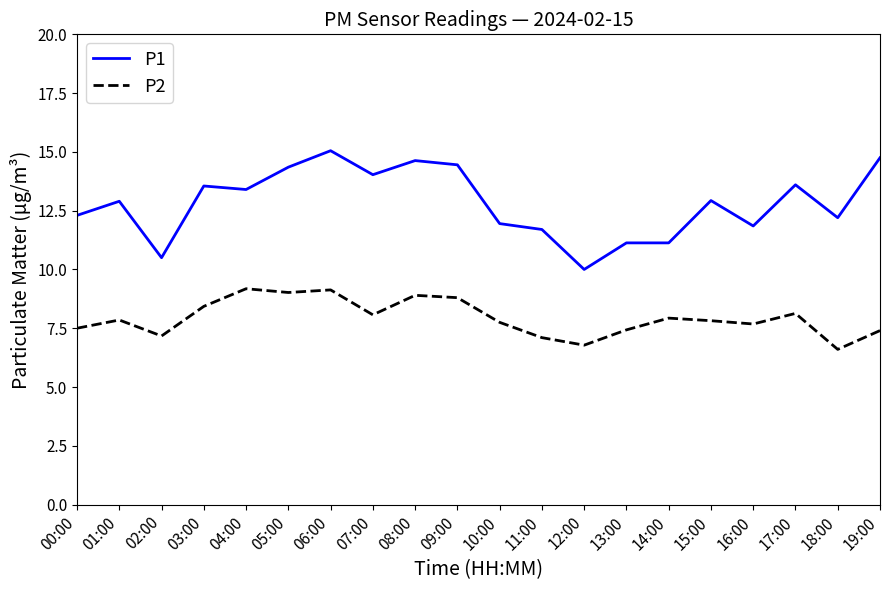

Read the P2 value at 15:00.

7.8